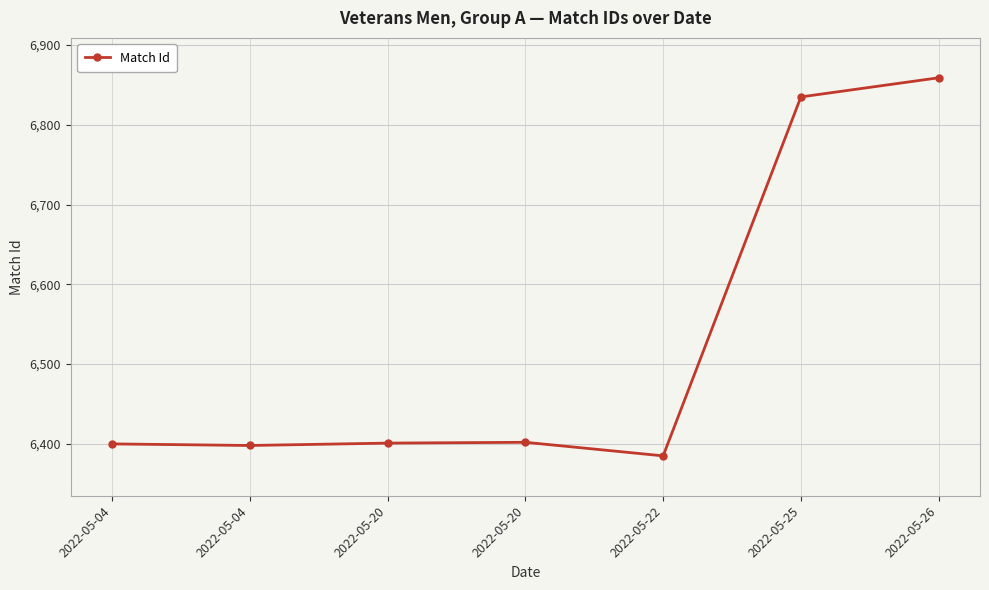

True or false: there are more than 0 points higher than both neighbors.

True